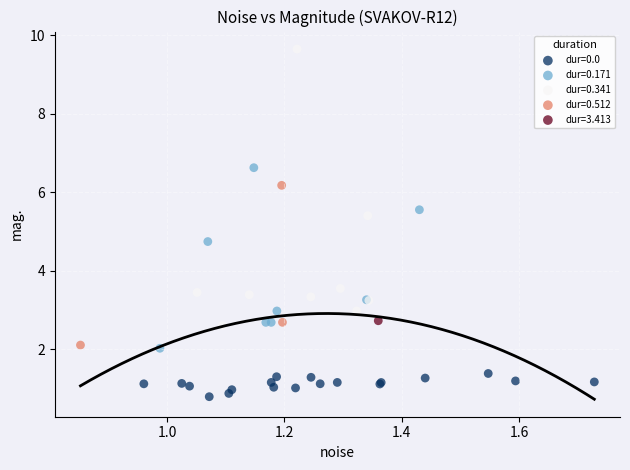

What are all the series names shown in the legend?

dur=0.0, dur=0.171, dur=0.341, dur=0.512, dur=3.413